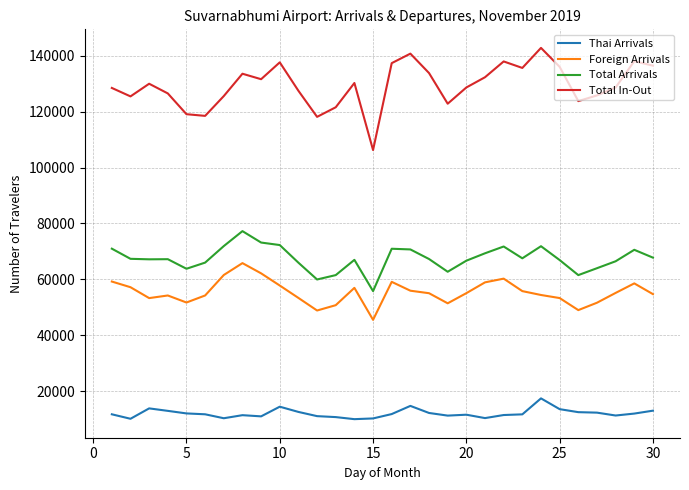

What is the lowest value of the Total In-Out series?

106270